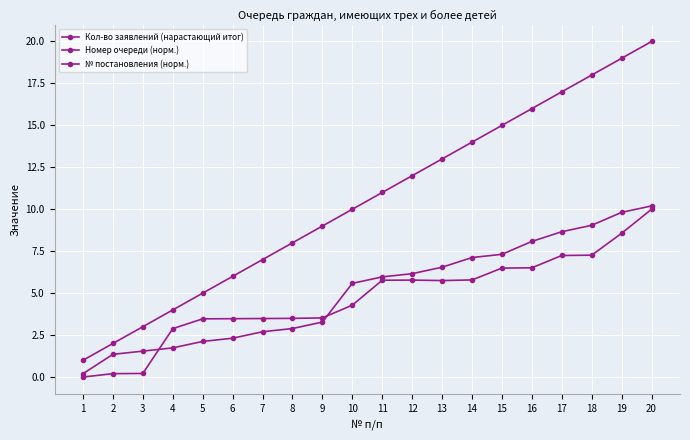

Reading left to right, extract all data points from this chart.

Кол-во заявлений (нарастающий итог): 1=1.0	2=2.0	3=3.0	4=4.0	5=5.0	6=6.0	7=7.0	8=8.0	9=9.0	10=10.0	11=11.0	12=12.0	13=13.0	14=14.0	15=15.0	16=16.0	17=17.0	18=18.0	19=19.0	20=20.0
Номер очереди (норм.): 1=0.2	2=1.4	3=1.5	4=1.7	5=2.1	6=2.3	7=2.7	8=2.9	9=3.3	10=5.6	11=6.0	12=6.2	13=6.5	14=7.1	15=7.3	16=8.1	17=8.7	18=9.0	19=9.8	20=10.2
№ постановления (норм.): 1=0.0	2=0.2	3=0.2	4=2.9	5=3.5	6=3.5	7=3.5	8=3.5	9=3.5	10=4.3	11=5.8	12=5.8	13=5.8	14=5.8	15=6.5	16=6.5	17=7.2	18=7.3	19=8.6	20=10.0